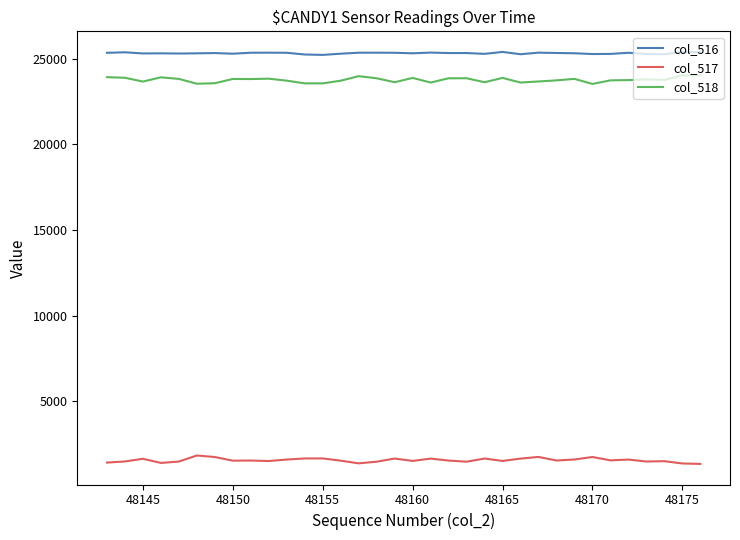

What is the difference between the second highest and second lowest values in the col_517 series?

382